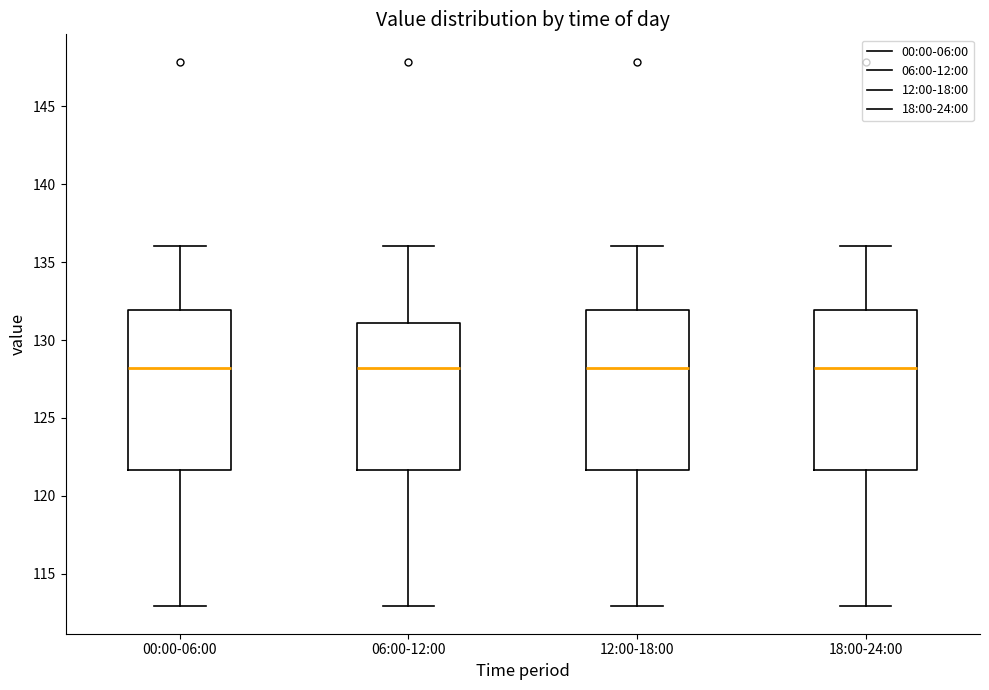

Where is the lower edge of the box for 00:00-06:00 on the y-axis? The values are not printed on the chart, so give them approximately, as read against the axis.

121.5